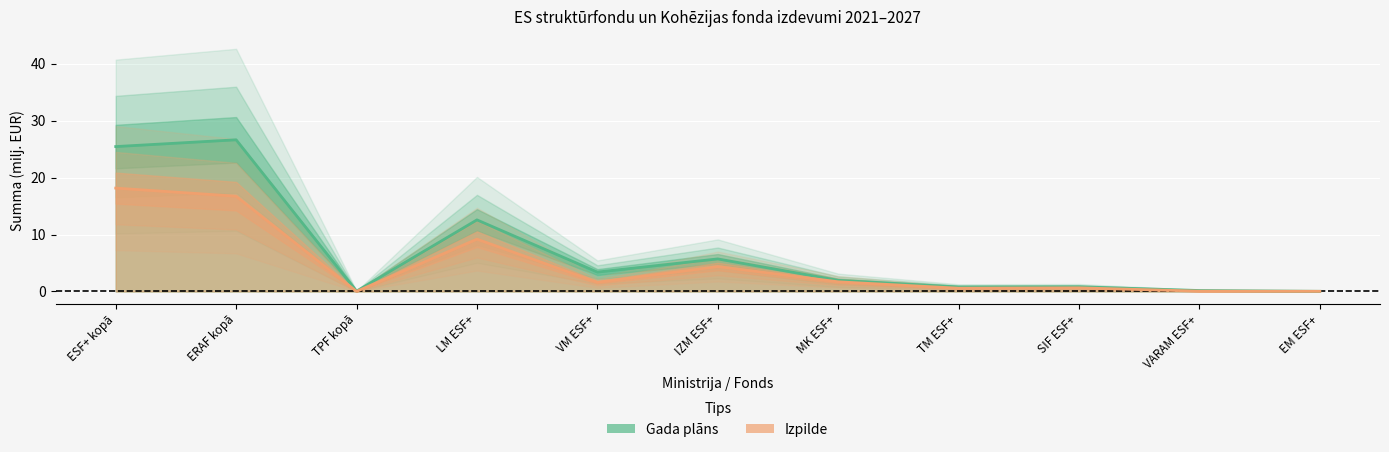

Rank the series by their maximum value, from lowest to highest.

Izpilde, Gada plāns